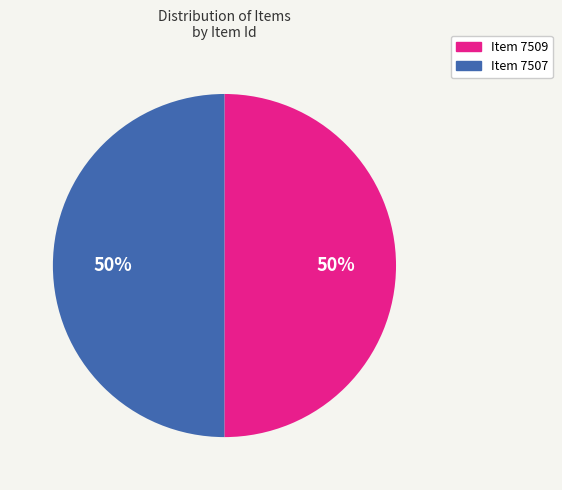

How many slices are in this pie chart?

2